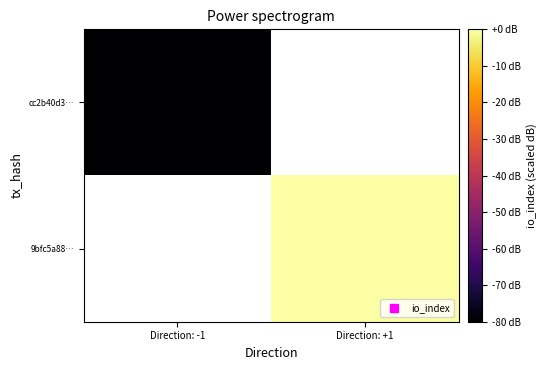

Which series has the widest spread of values?

cc2b40d3…